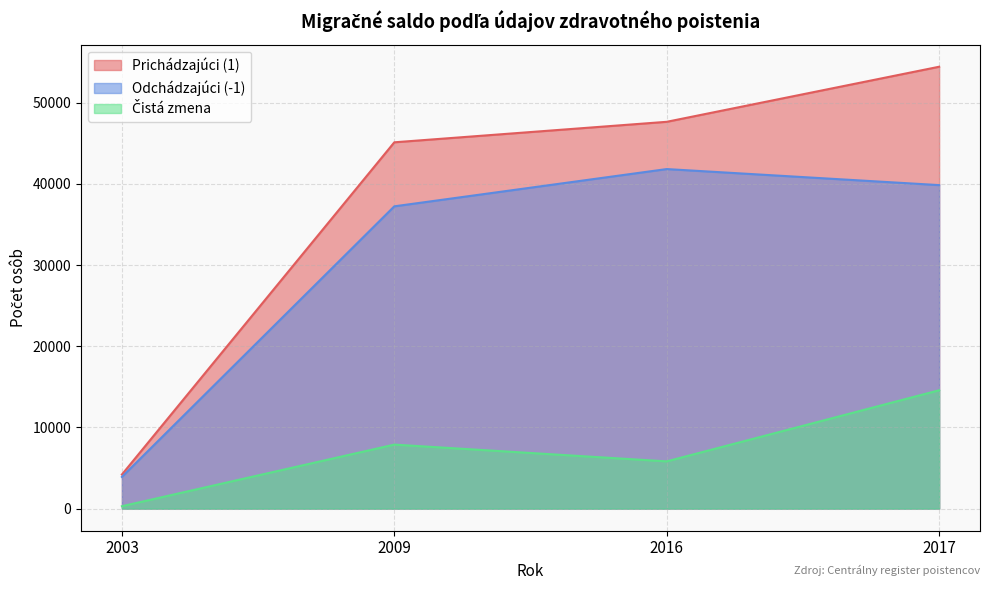

What is the lowest value of the Prichádzajúci (1) series?

4201